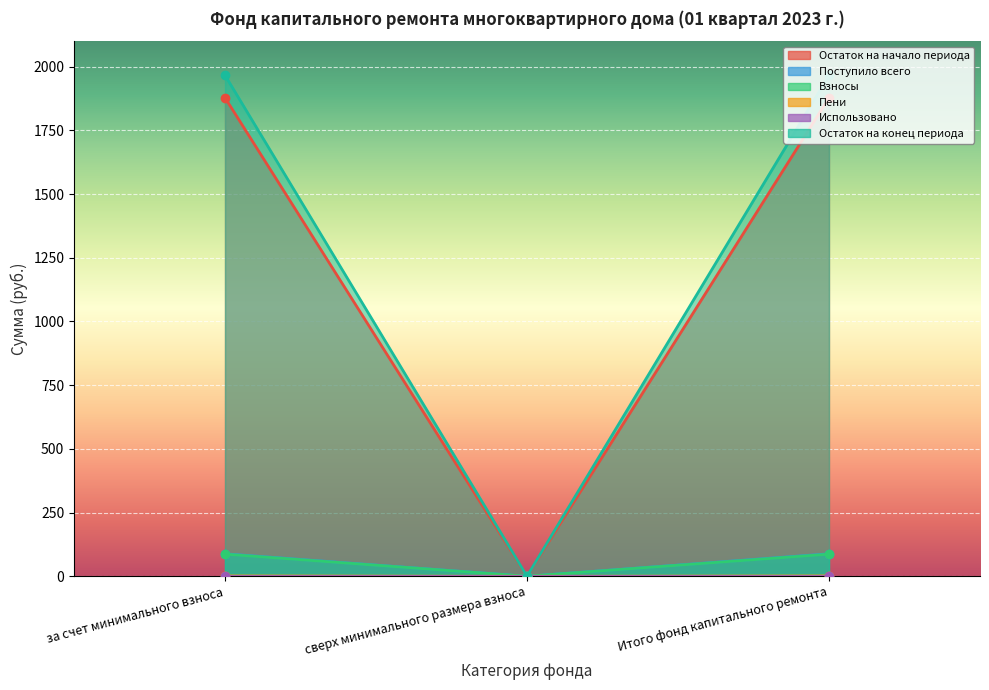

What is the value of the Остаток на конец периода point at the 3rd from the left?

1966.3